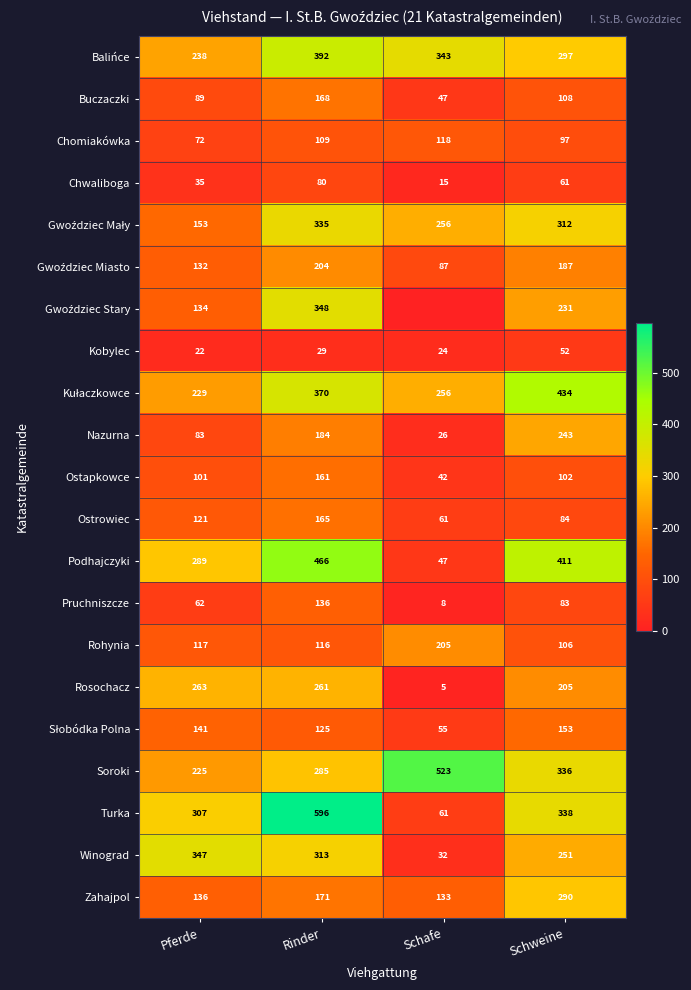

What value does the Ostapkowce series have at Rinder?

161